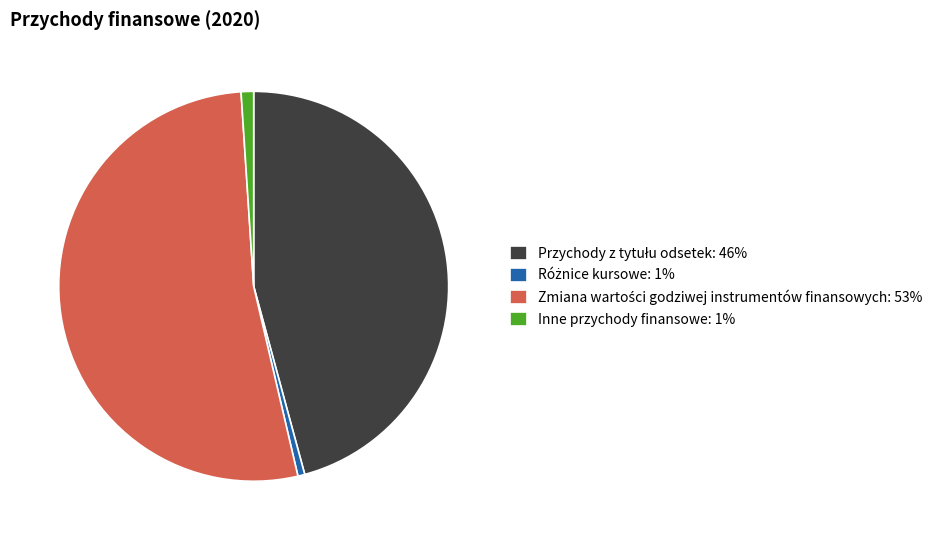

Is there any slice that represents more than half of the pie?

Yes